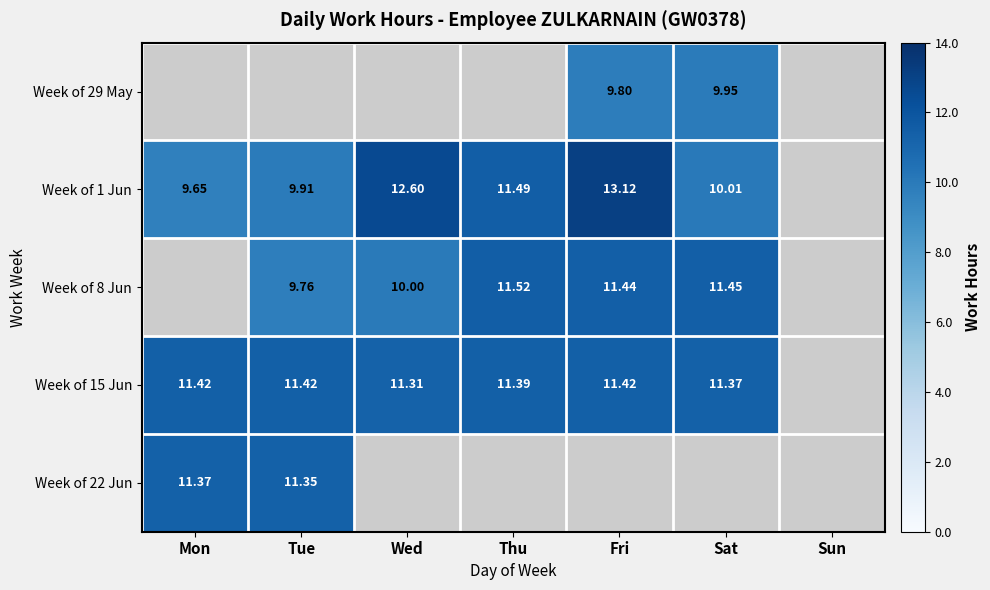

Which category has the lowest value in the Week of 8 Jun series?

Mon